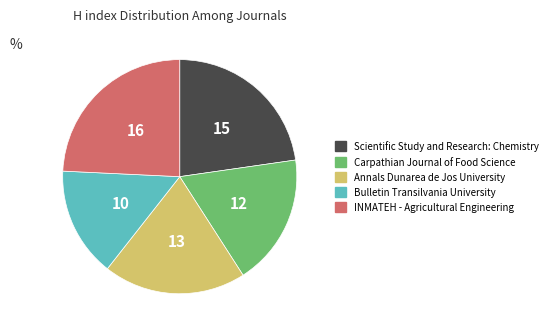

Between Bulletin Transilvania University and Annals Dunarea de Jos University, which is larger?

Annals Dunarea de Jos University